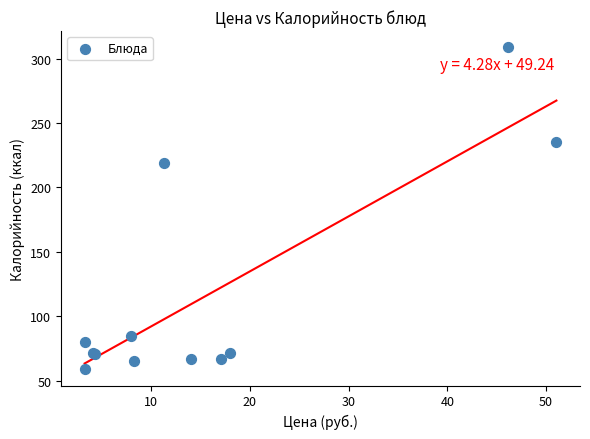

What Y value in the scatter plot is closest to 183?

219.1